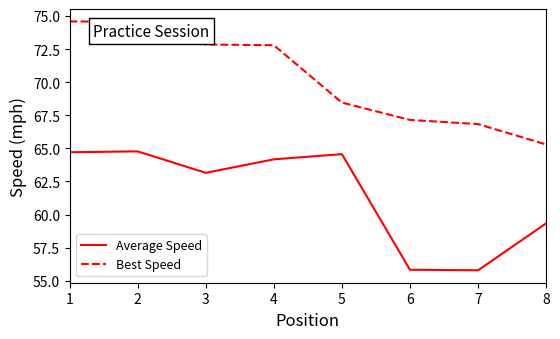

How many lines are shown in the chart?

2